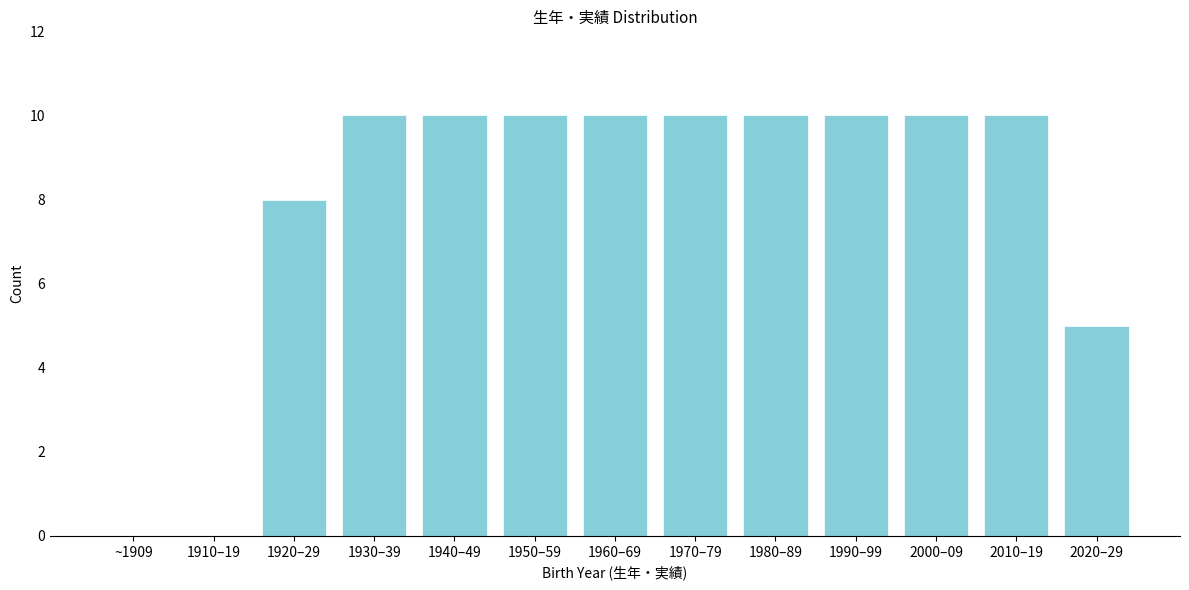

Reading right to left, extract all data points from this chart.

2020–29=5	2010–19=10	2000–09=10	1990–99=10	1980–89=10	1970–79=10	1960–69=10	1950–59=10	1940–49=10	1930–39=10	1920–29=8	1910–19=0	~1909=0